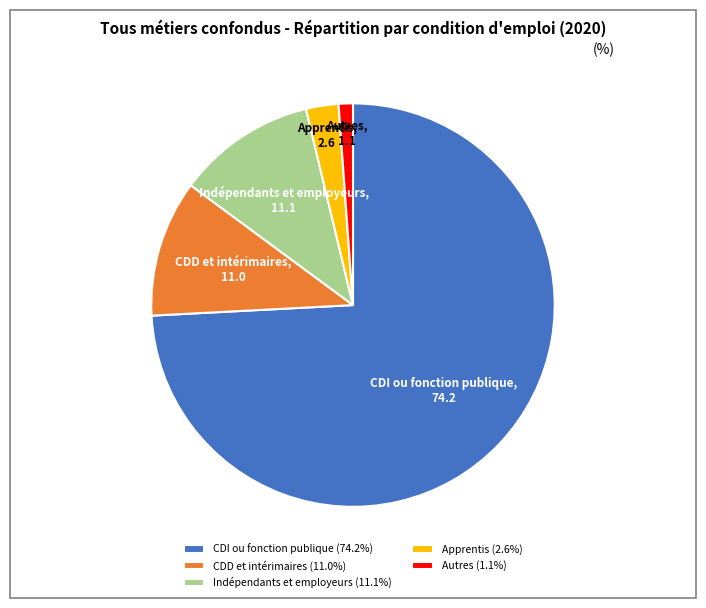

Do Autres and CDI ou fonction publique together represent more than half of the pie?

Yes